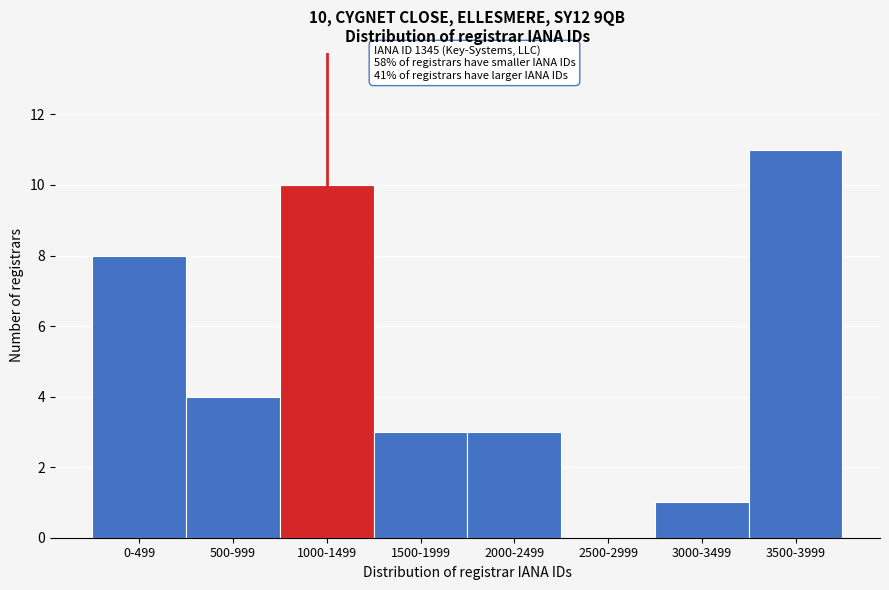

Reading left to right, extract all data points from this chart.

0-499=8	500-999=4	1000-1499=10	1500-1999=3	2000-2499=3	2500-2999=0	3000-3499=1	3500-3999=11